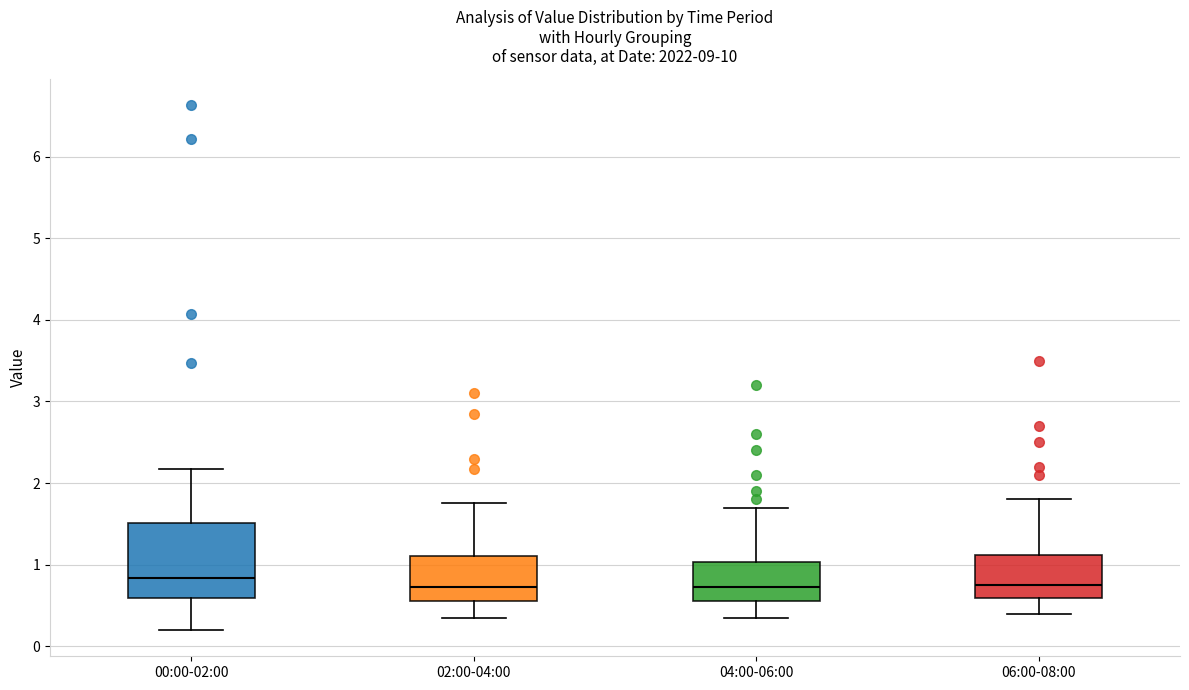

Reading left to right, read every box against the y-axis: the position of its median line, the range the box covers, and the ends of its whiskers. The values are not printed on the chart, so give them approximately, as read against the axis.

00:00-02:00: median 0.8, box 0.6 to 1.5, whiskers 0.2 to 2.2
02:00-04:00: median 0.7, box 0.6 to 1.1, whiskers 0.4 to 1.8
04:00-06:00: median 0.7, box 0.6 to 1.0, whiskers 0.4 to 1.7
06:00-08:00: median 0.8, box 0.6 to 1.1, whiskers 0.4 to 1.8